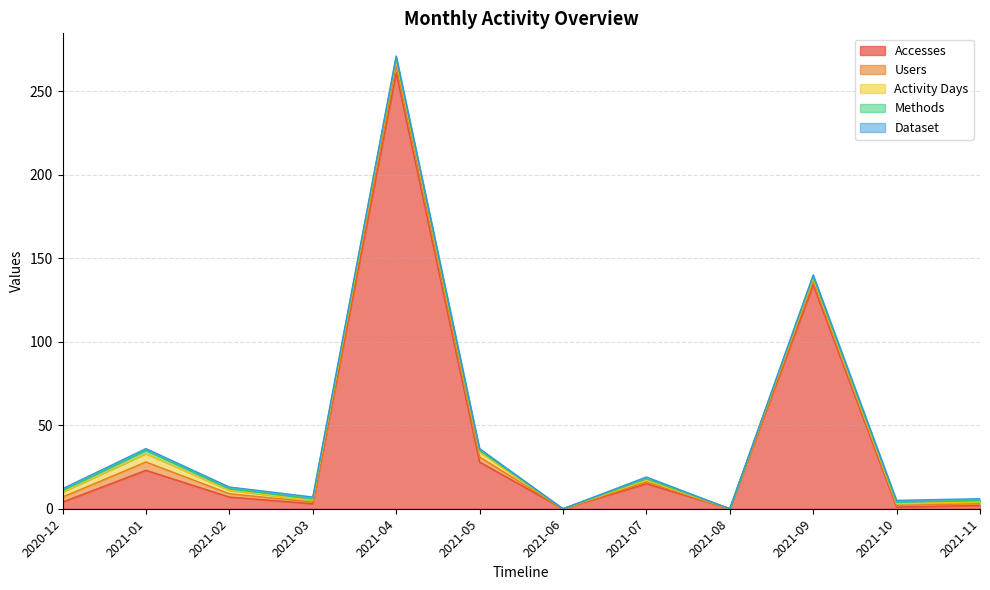

What is the approximate value of Activity Days at 2021-05?

3